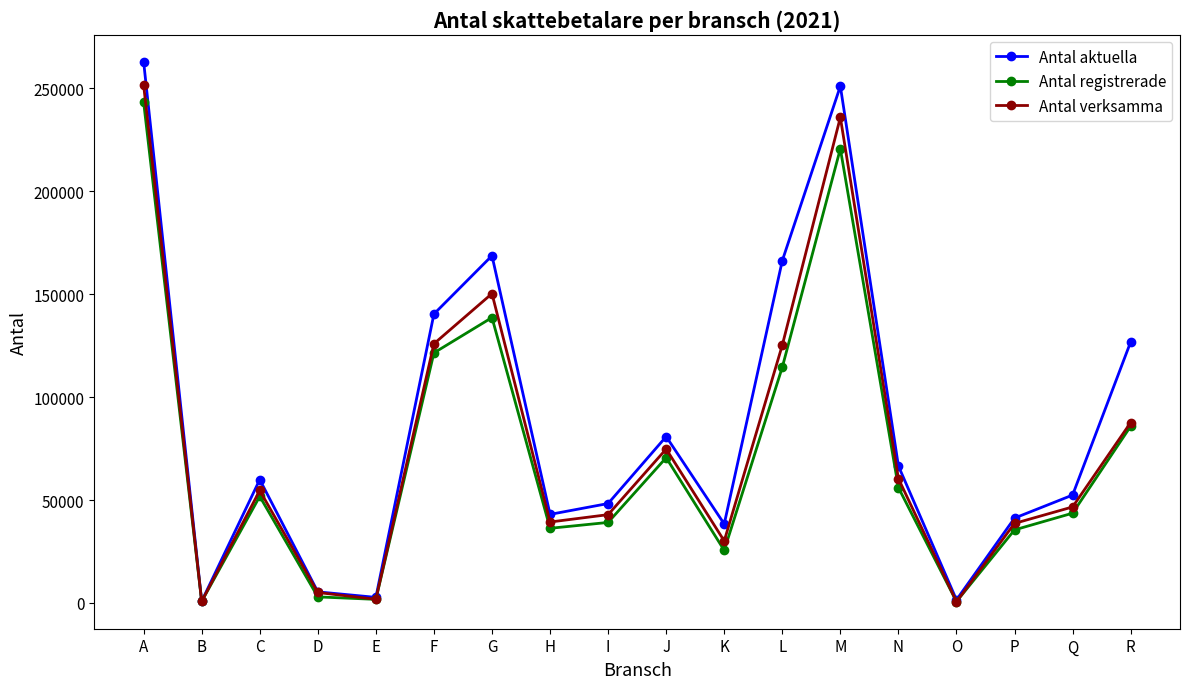

Rank the series at M from highest to lowest value.

Antal aktuella, Antal verksamma, Antal registrerade